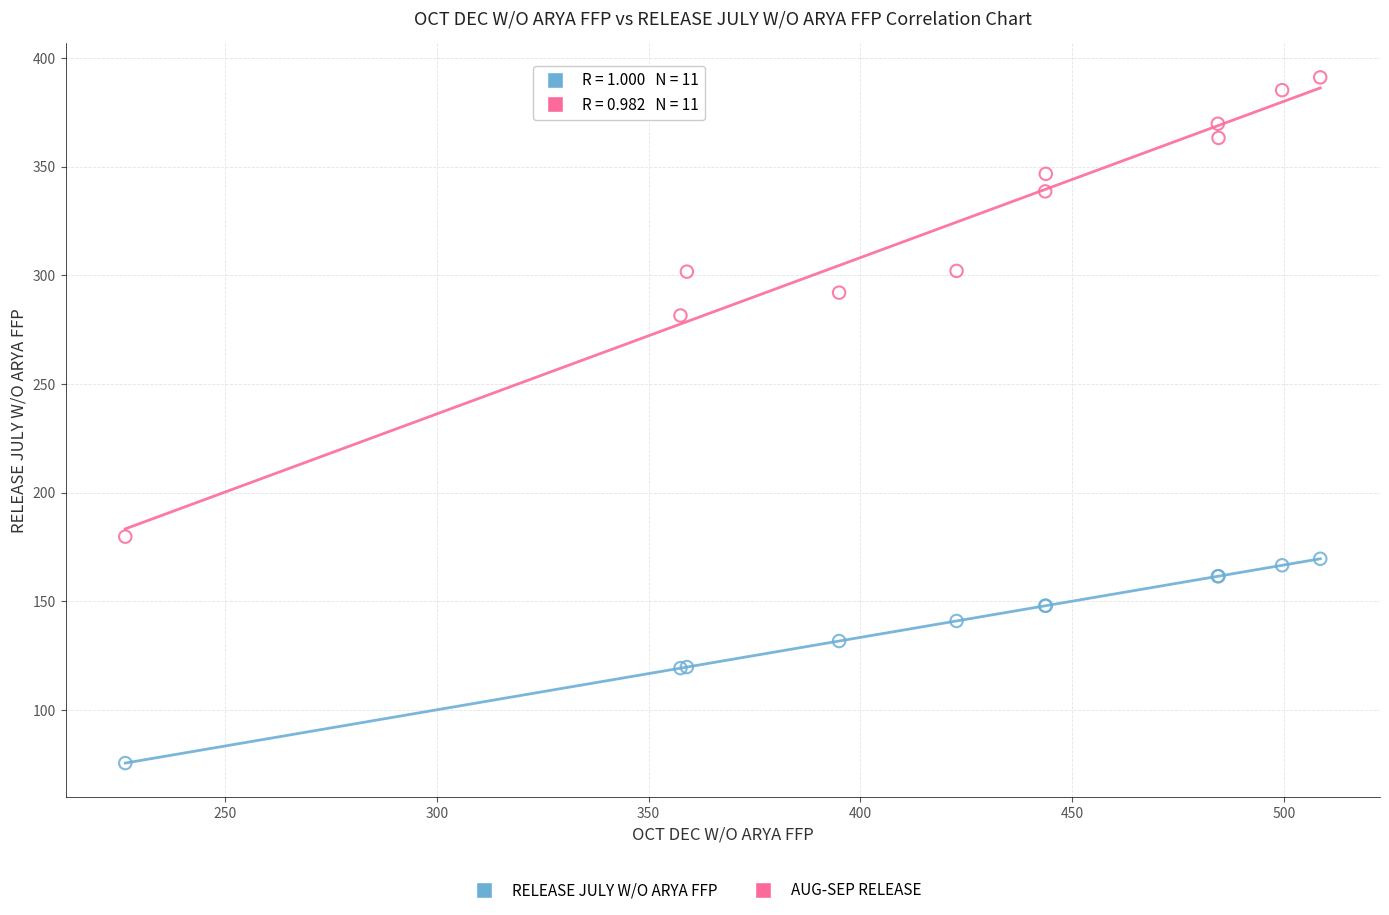

Which series contains the lowest Y value?

RELEASE JULY W/O ARYA FFP